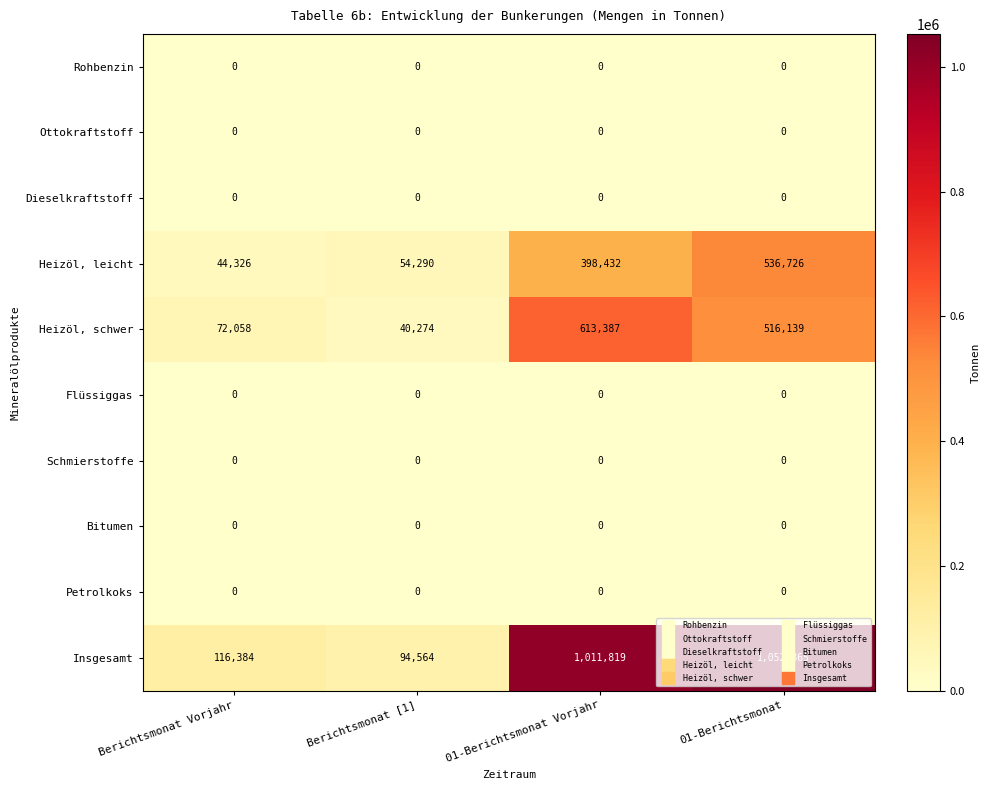

What is the difference between the second highest and second lowest values in the Insgesamt series?

895435